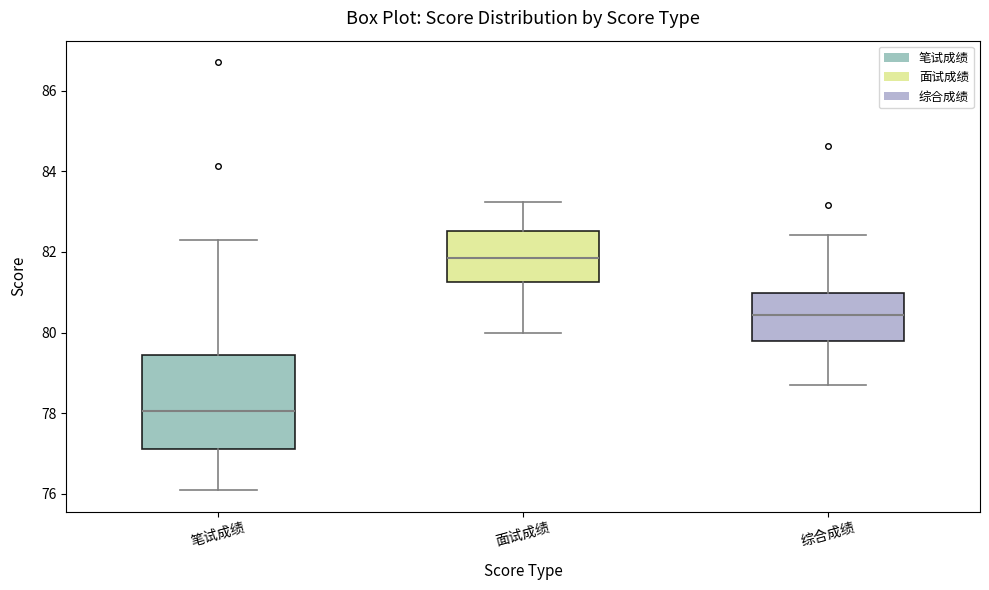

Reading left to right, transcribe this box plot: for each box, give where its median line is, the range the box spans, and where its two whiskers end, as read against the y-axis. The values are not printed on the chart, so give them approximately, as read against the axis.

笔试成绩: median 78.0, box 77.2 to 79.4, whiskers 76.0 to 82.2
面试成绩: median 81.8, box 81.2 to 82.6, whiskers 80.0 to 83.2
综合成绩: median 80.4, box 79.8 to 81.0, whiskers 78.6 to 82.4